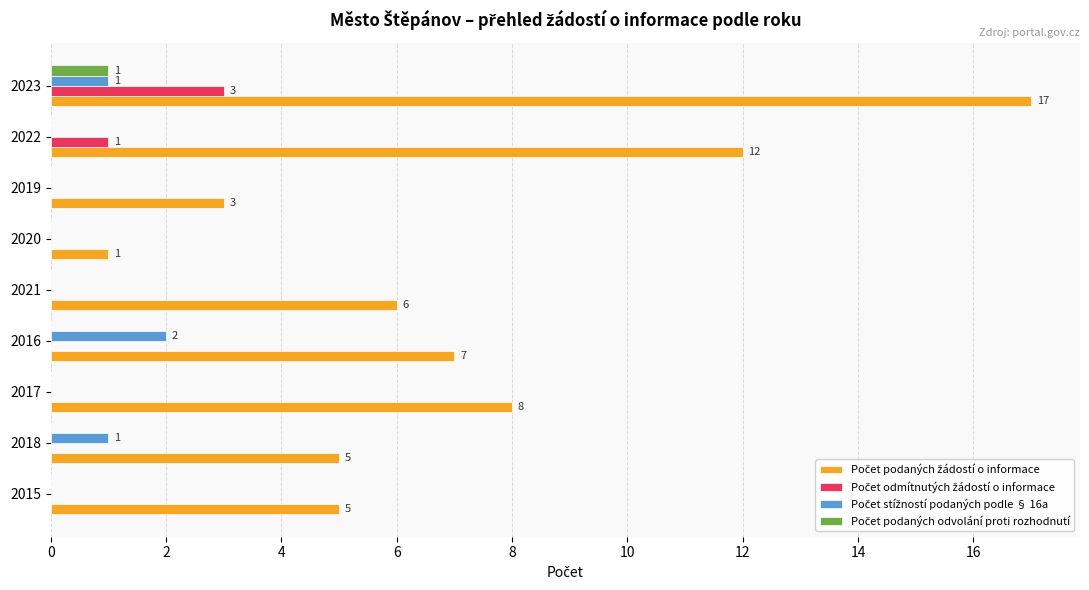

Which label corresponds to the largest value in the chart?

2023